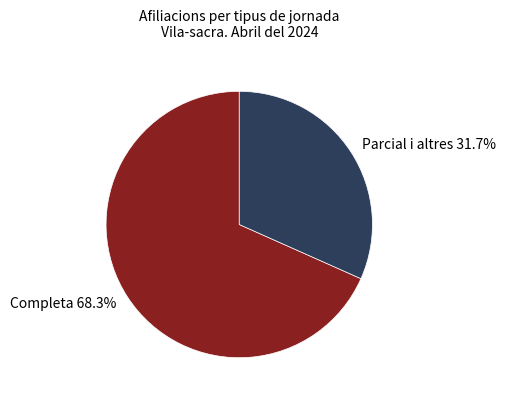

Count the number of slices in the pie.

2